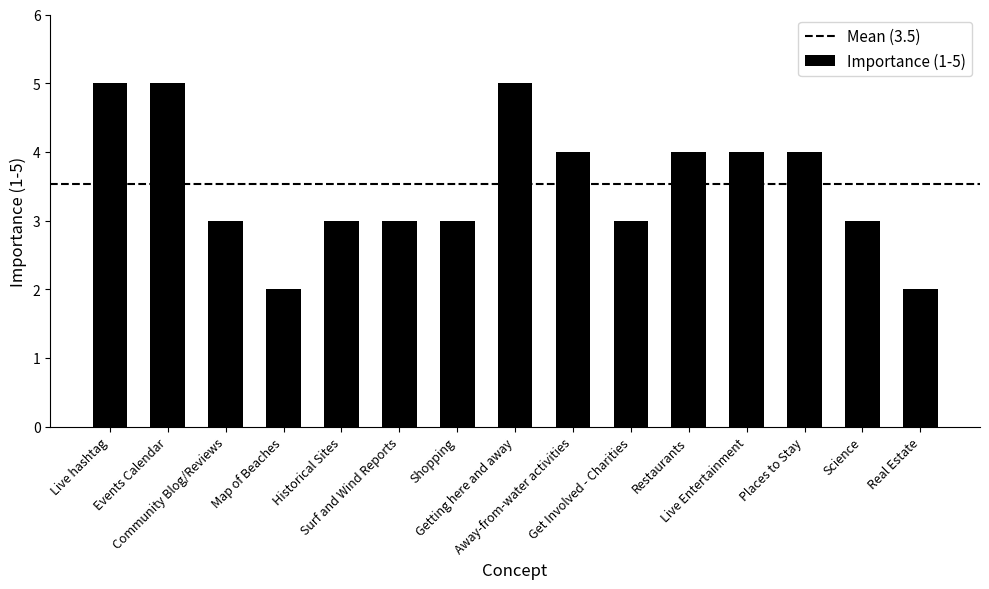

What is the difference between the second highest and second lowest values?

3